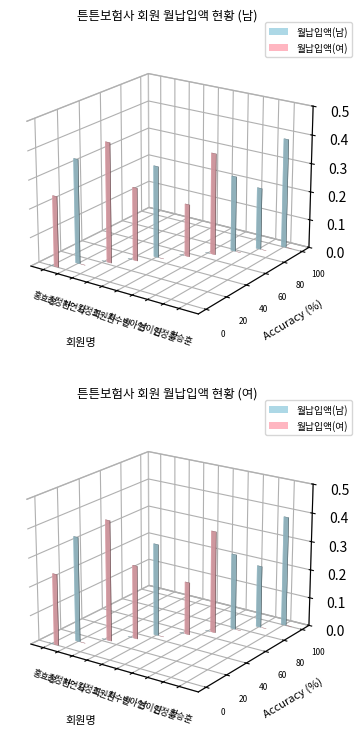

Count the number of data series in this chart.

2